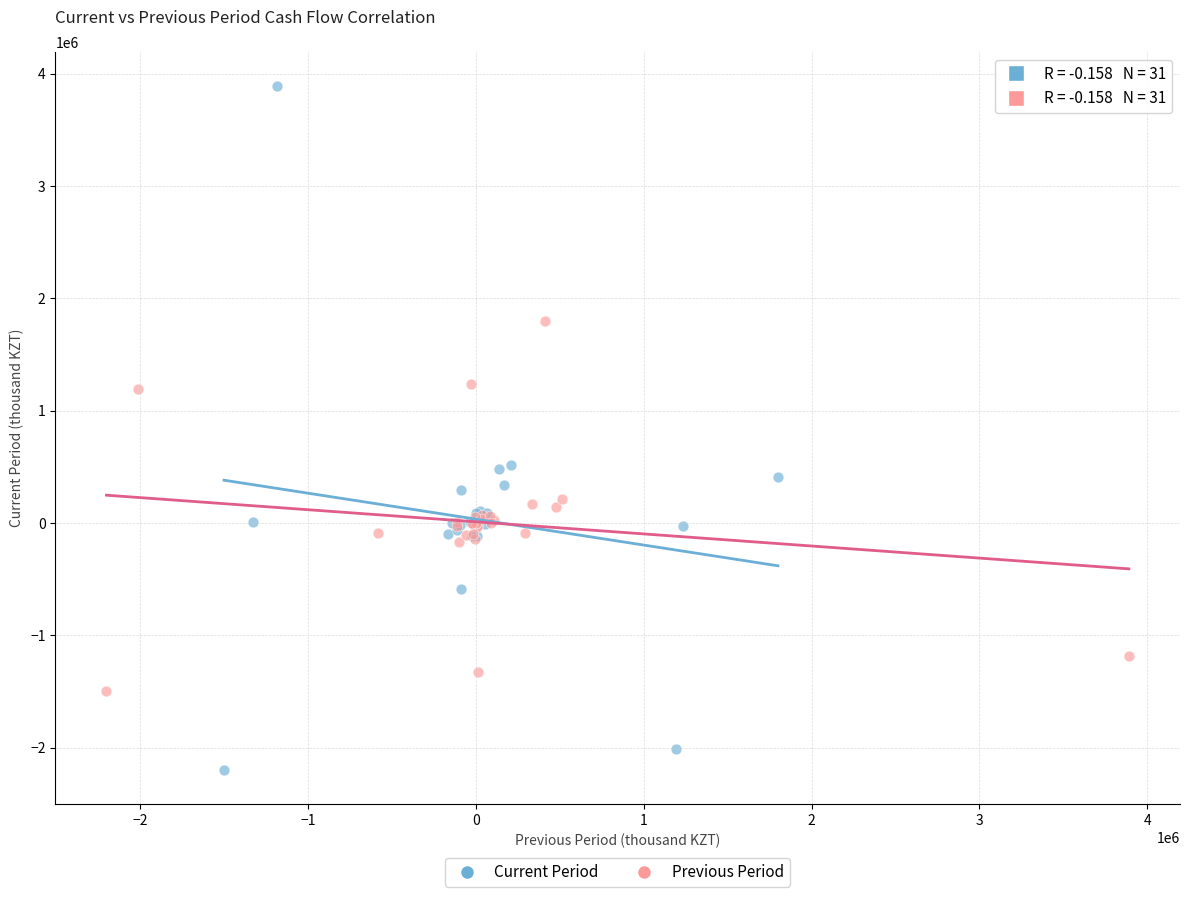

Which series contains the highest Y value?

Current Period